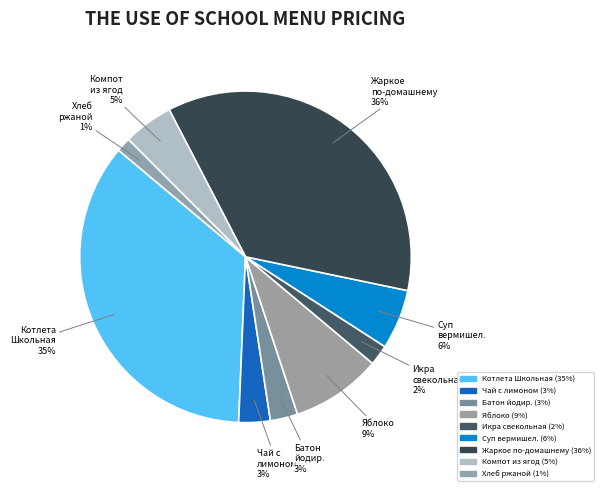

Which category has the smallest portion of the pie?

Хлеб ржаной